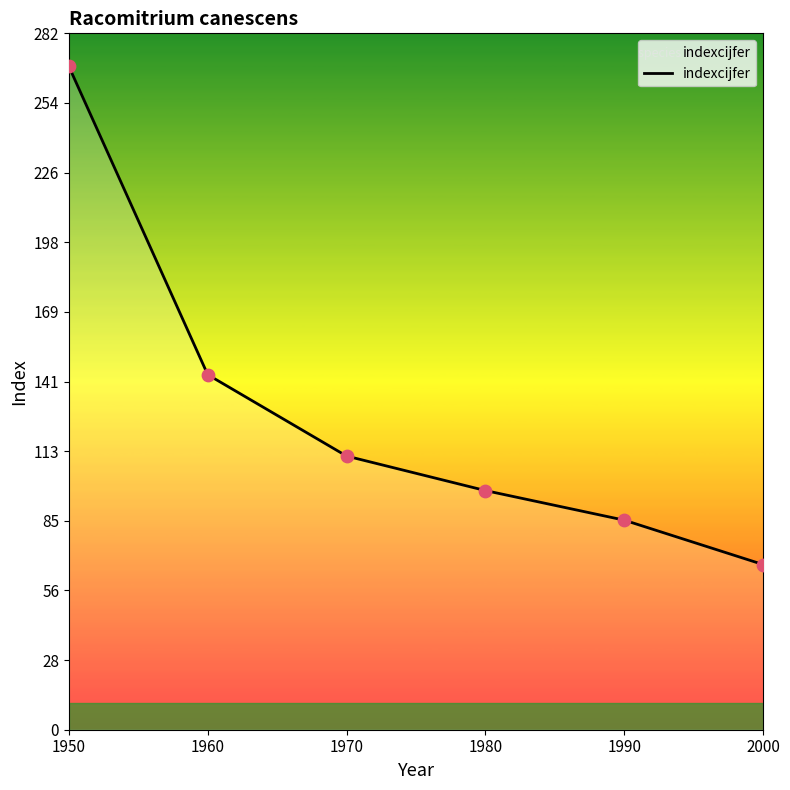

Approximately how many times larger is the value at 1980 compared to 1990?

1.1